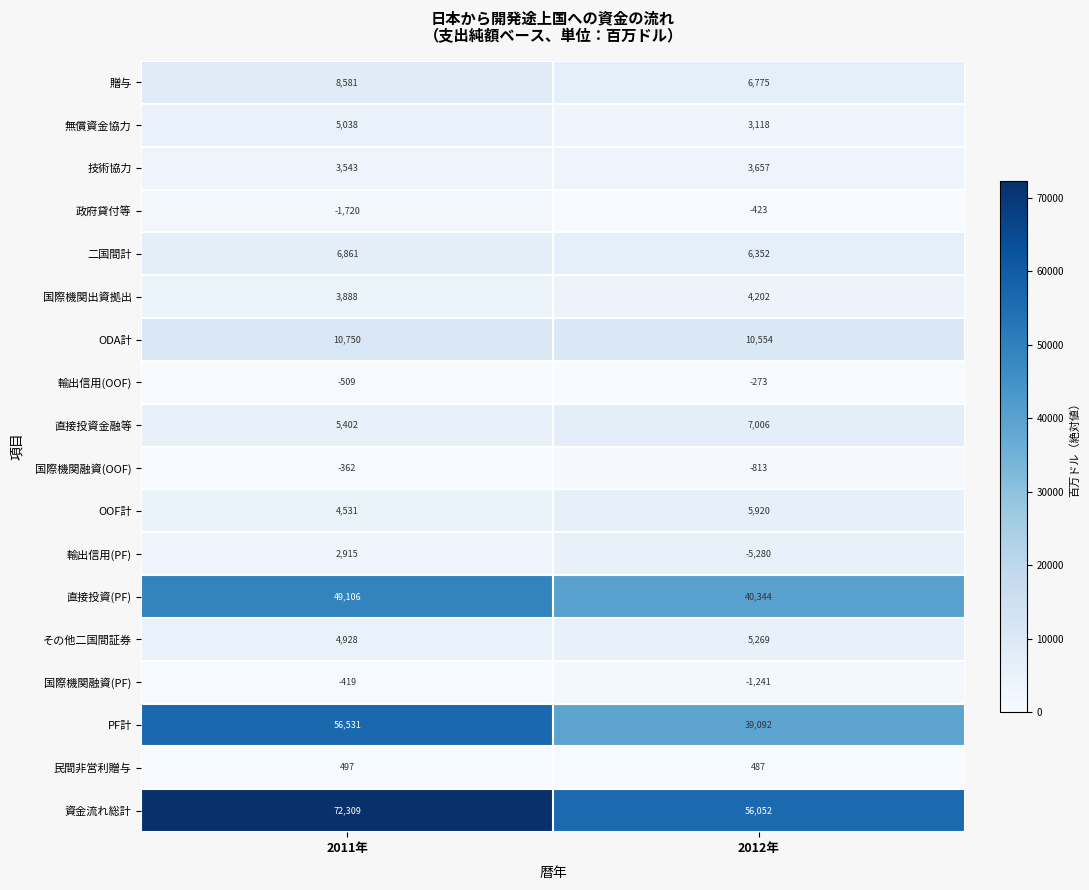

What is the total value across all series at 2011年?

231870